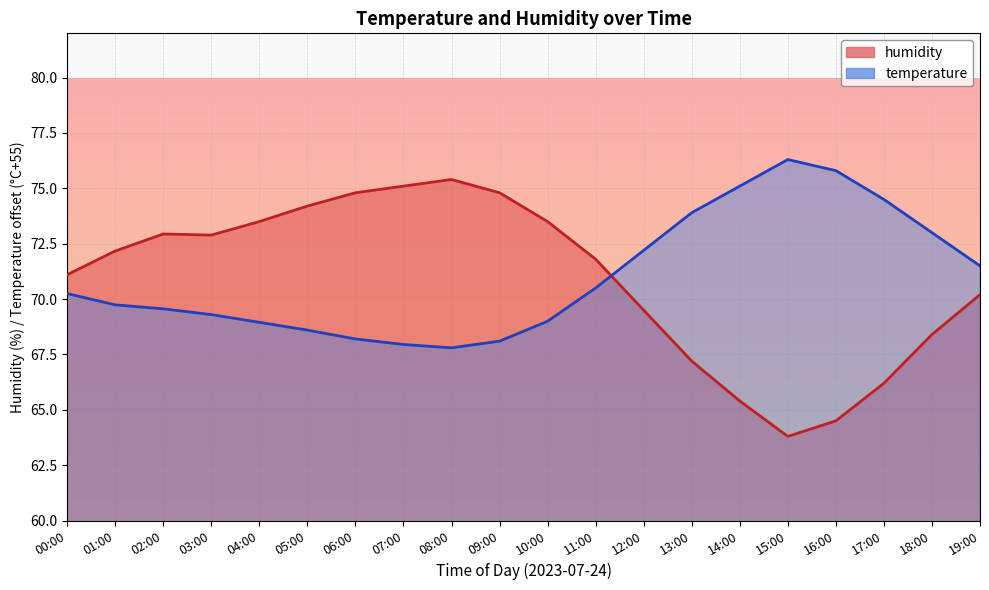

List the labels in order of temperature value, smallest first.

08:00, 07:00, 09:00, 06:00, 05:00, 04:00, 10:00, 03:00, 02:00, 01:00, 00:00, 11:00, 19:00, 12:00, 18:00, 13:00, 17:00, 14:00, 16:00, 15:00